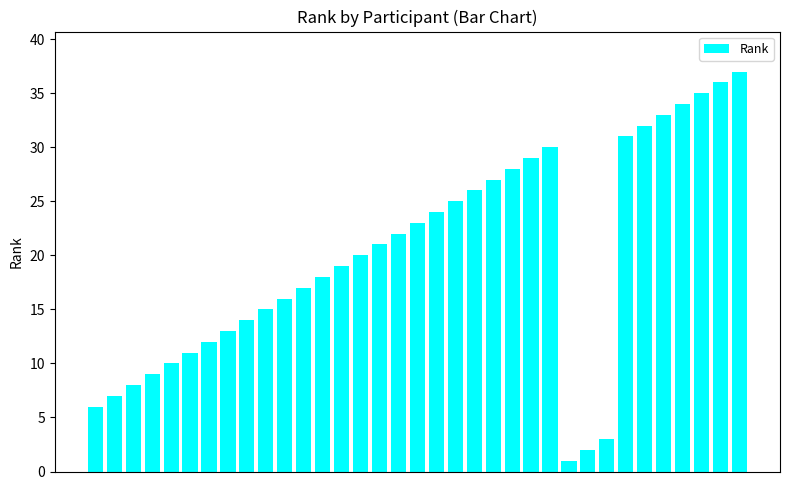

What is the difference between the maximum and minimum values?

36